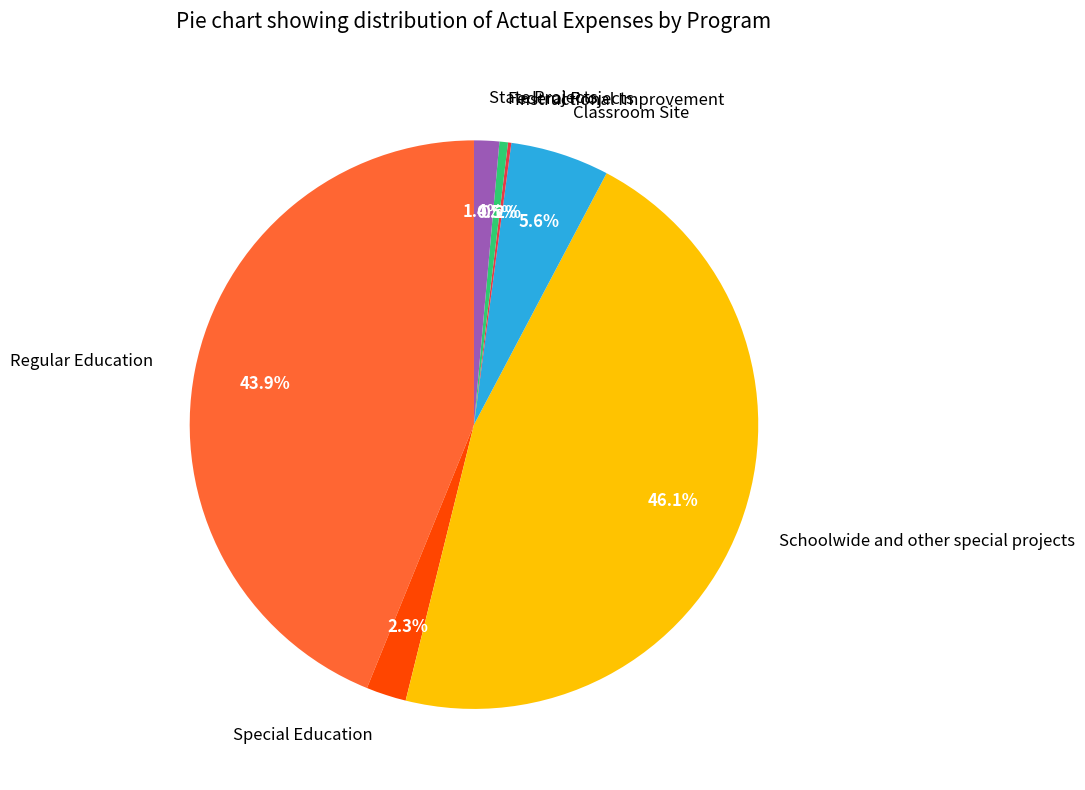

Between Regular Education and Schoolwide and other special projects, which is larger?

Schoolwide and other special projects